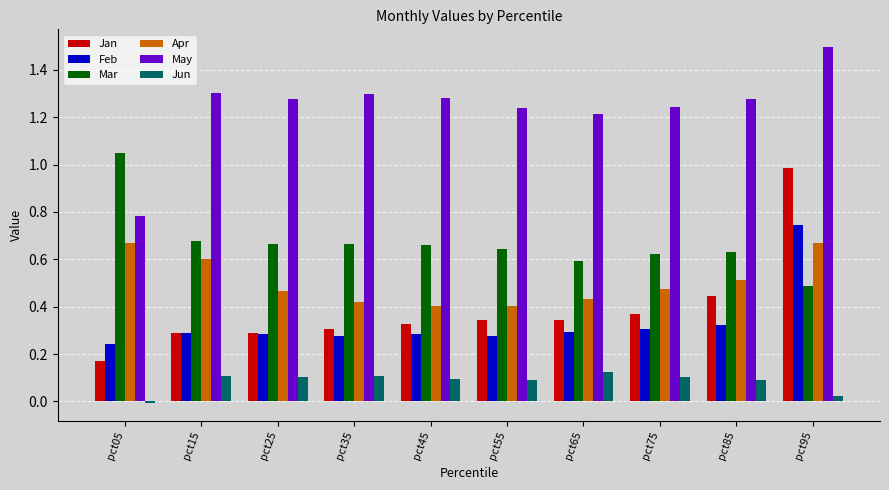

What is the sum of the Apr values at pct75 and pct25?

0.9